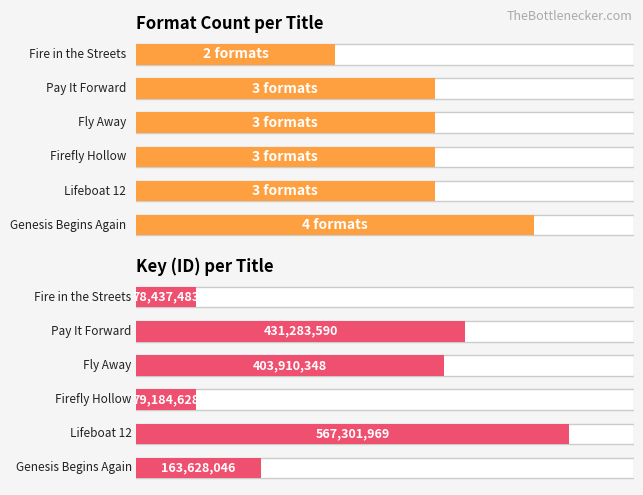

At which label does Key (ID) first exceed 403910348?

1